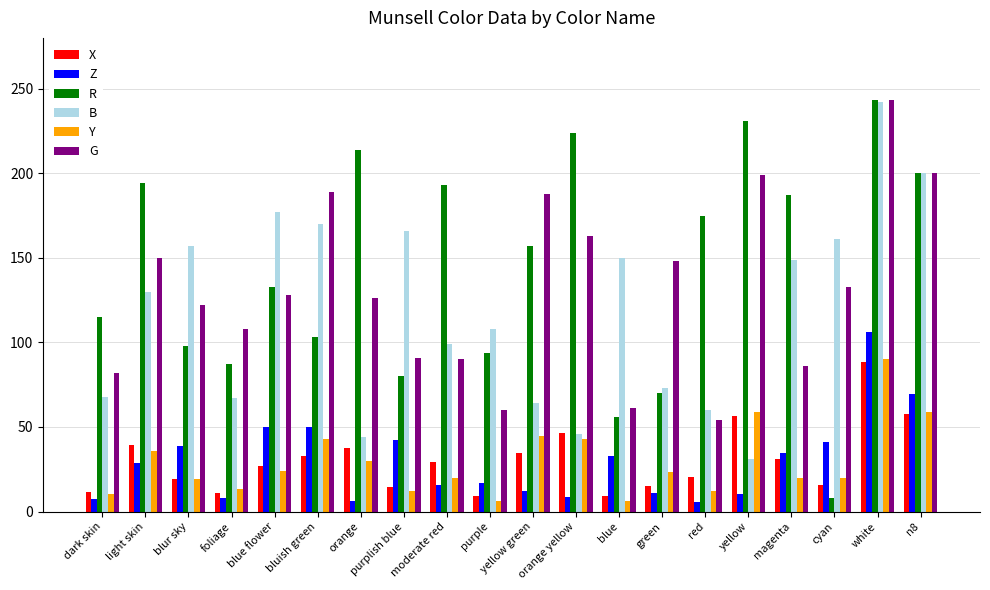

Which series has the largest total across all categories?

R